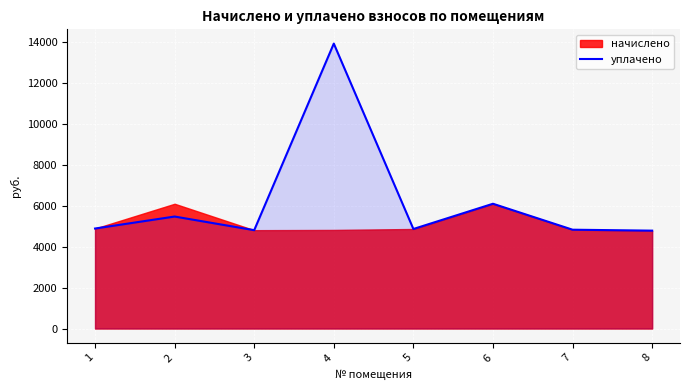

How many interior local peaks (higher than both neighbors) does the data have?

3